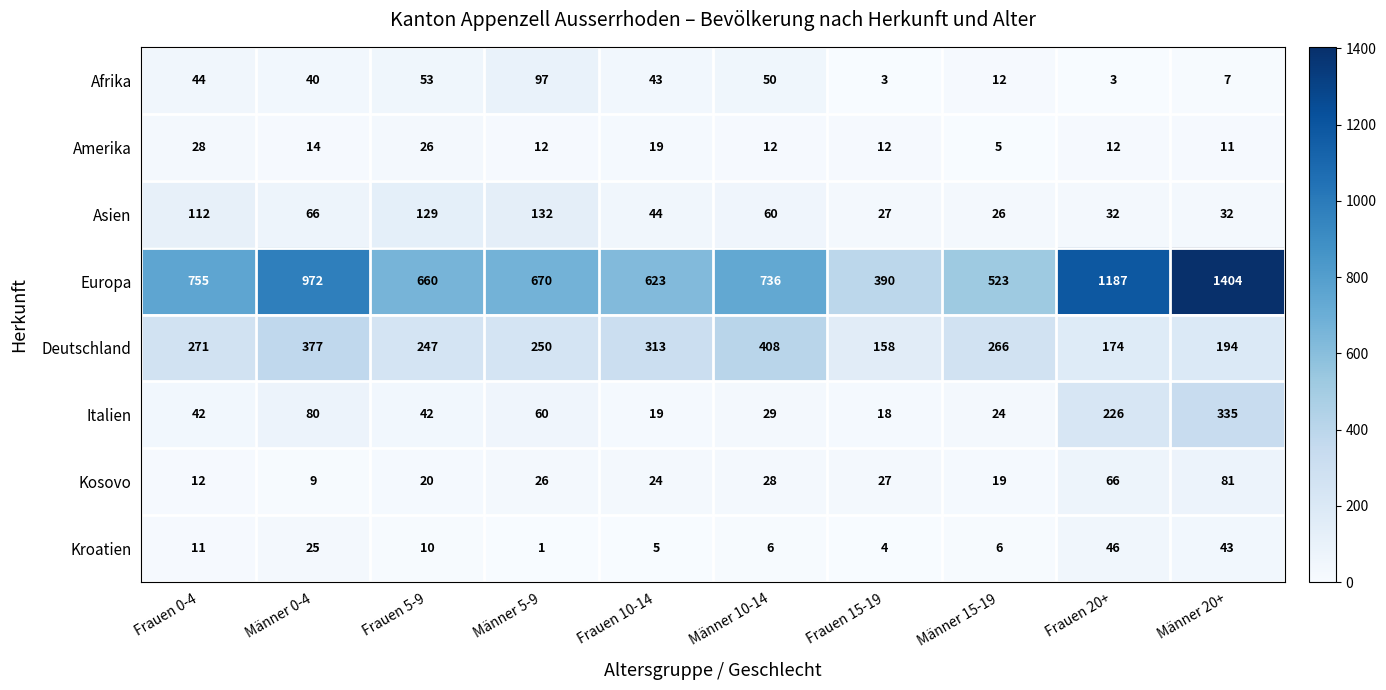

What is the difference between the maximum and minimum values in the Amerika series?

23